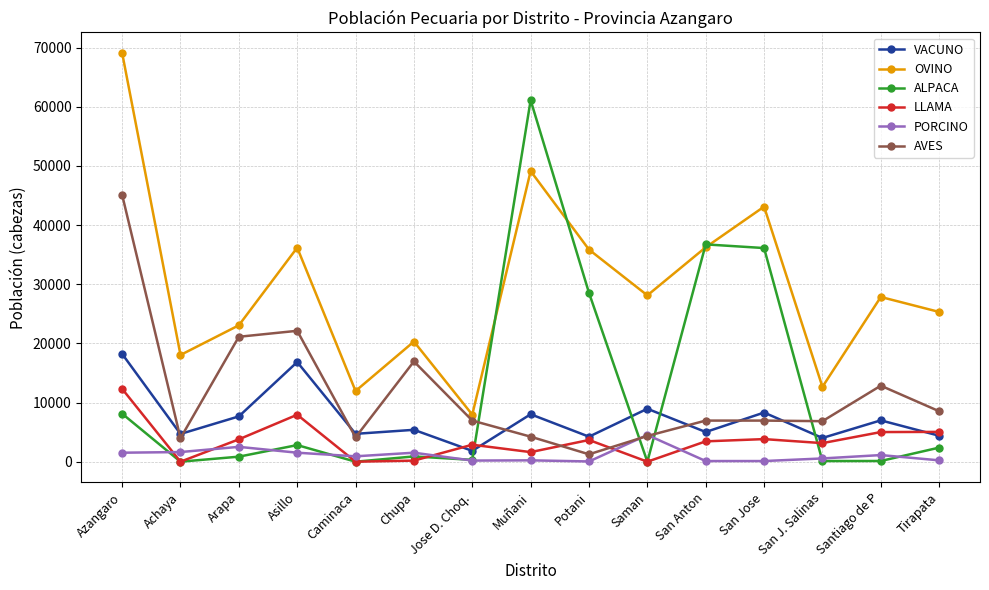

How many data points in OVINO are less than 27850?

7